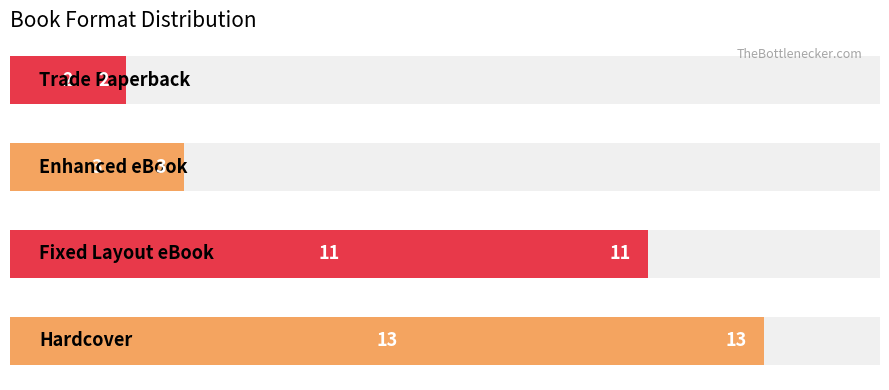

Is it true that the value at 6 is 3?

False